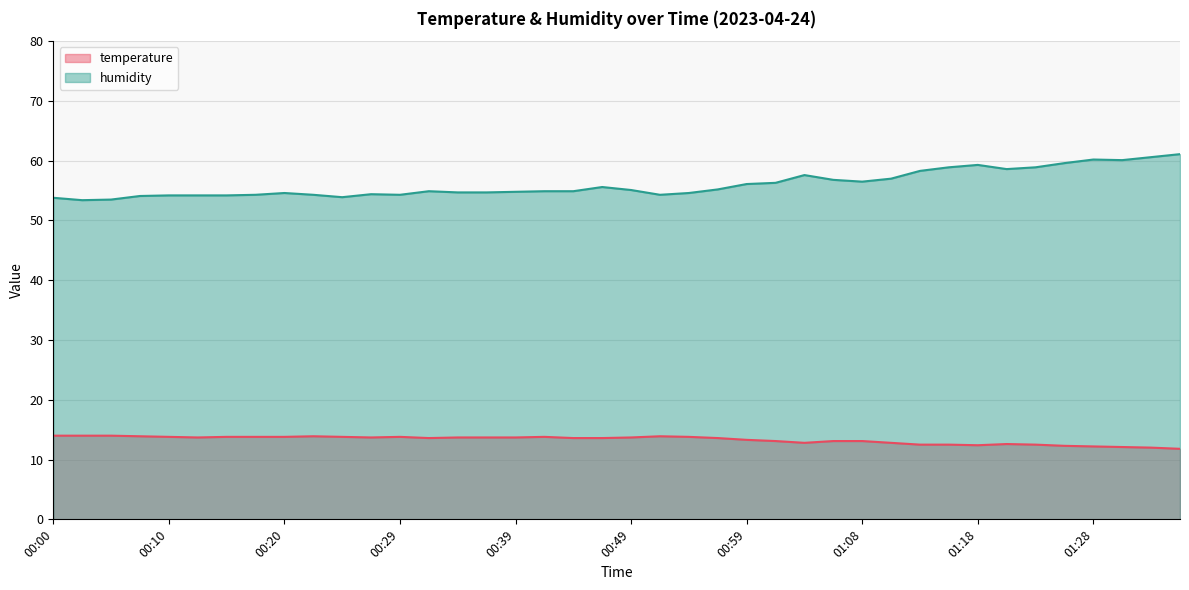

True or false: humidity and temperature intersect in this chart.

False